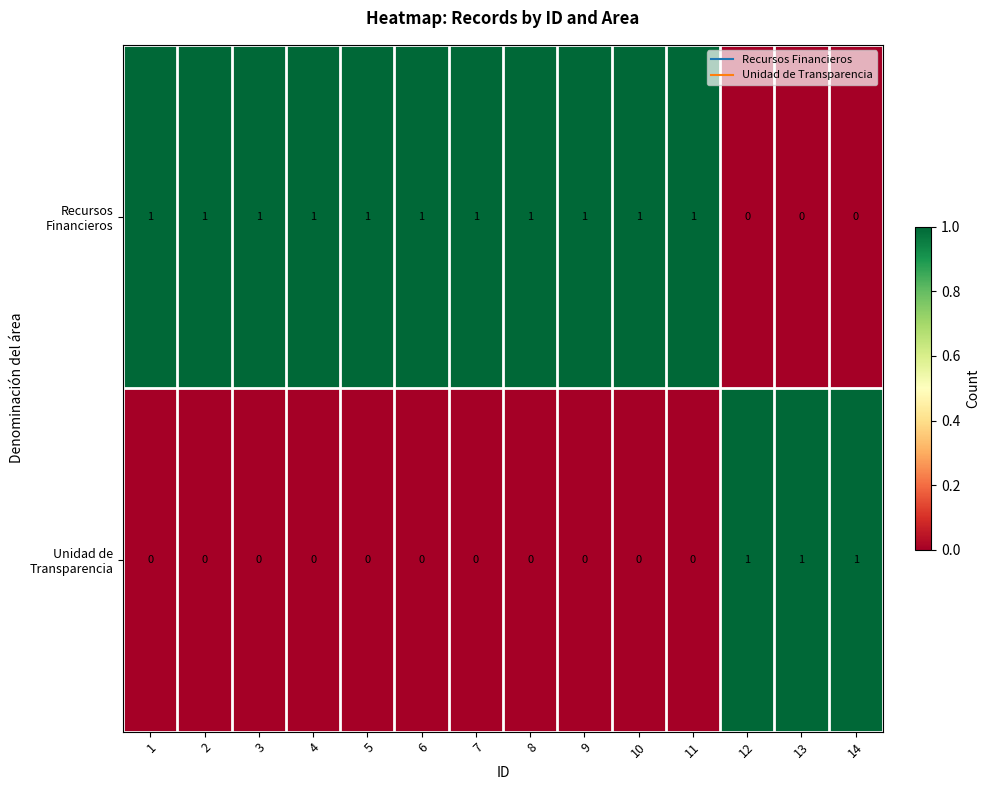

Rank the series at 14 from lowest to highest value.

Recursos Financieros, Unidad de Transparencia